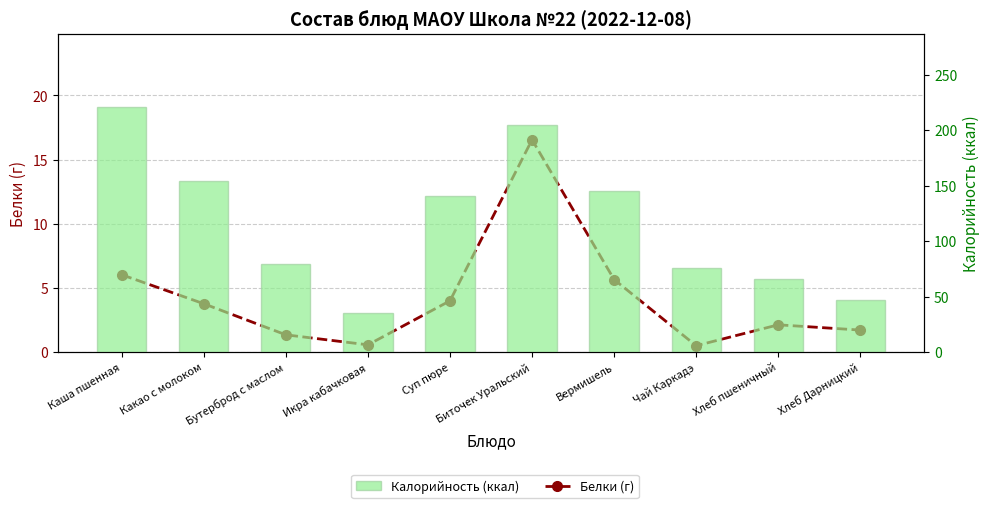

What is the minimum value for Белки (г)?

0.5